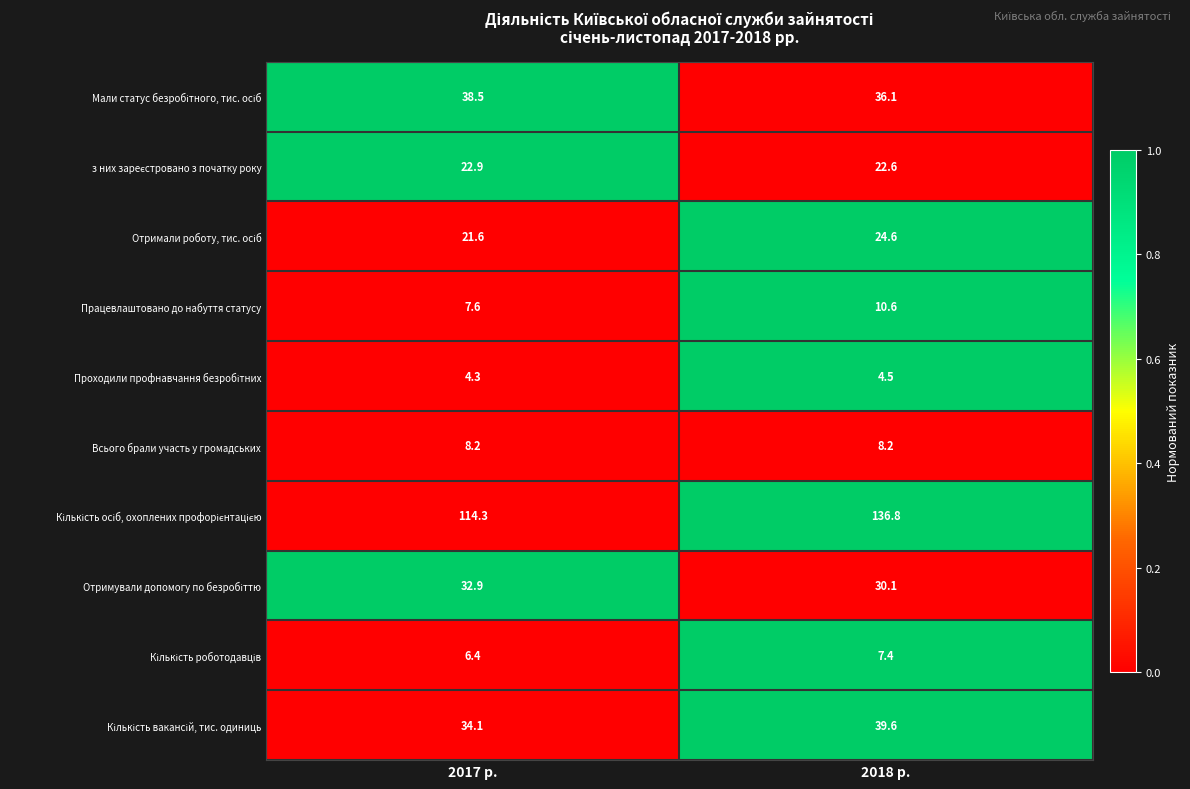

At which category is the sum across all series the highest?

2018 р.